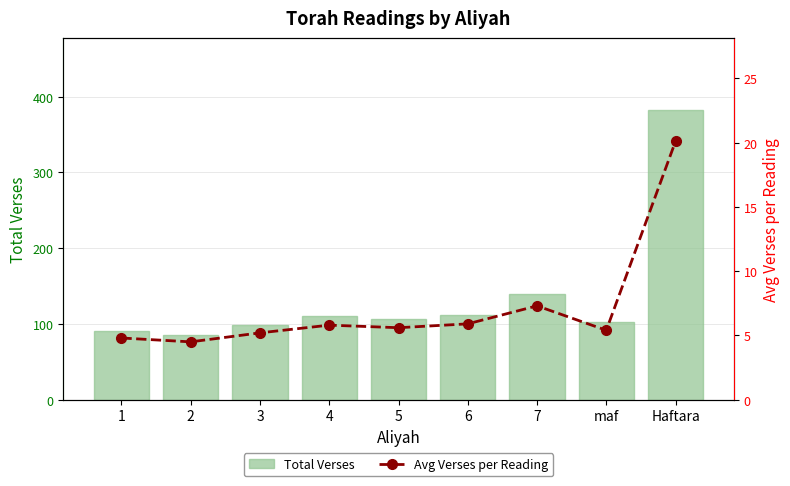

Where does the Avg Verses per Reading series first go above 5?

3